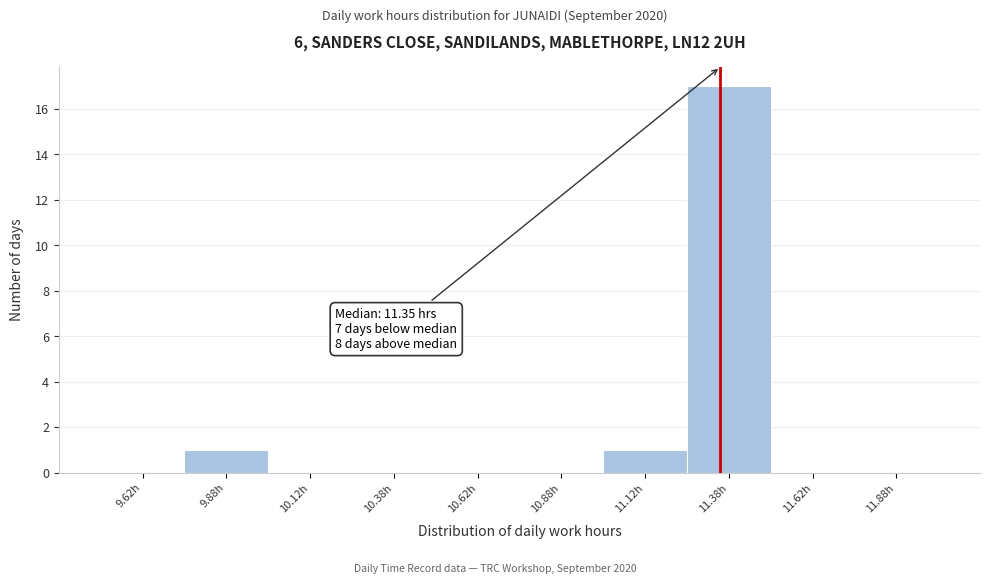

Which range on the x-axis has the tallest bar?

11.25 to 11.50